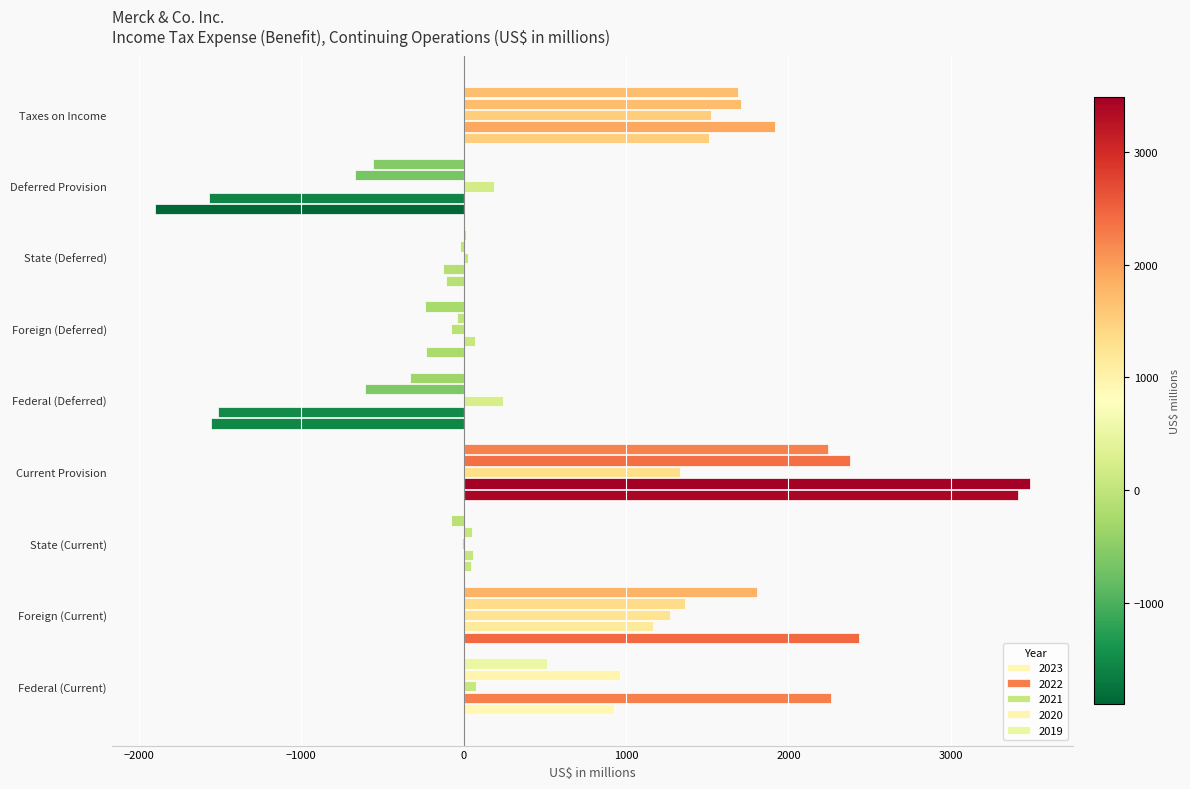

What is the lowest value of the 2022 series?

-1568